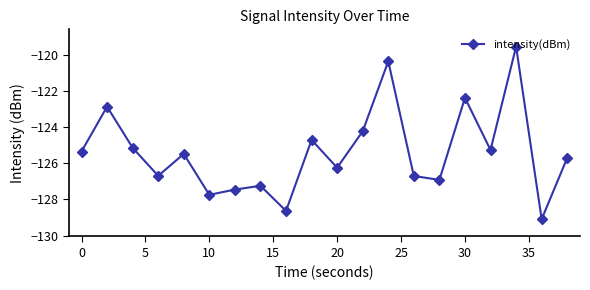

How many interior local peaks (higher than both neighbors) does the data have?

7